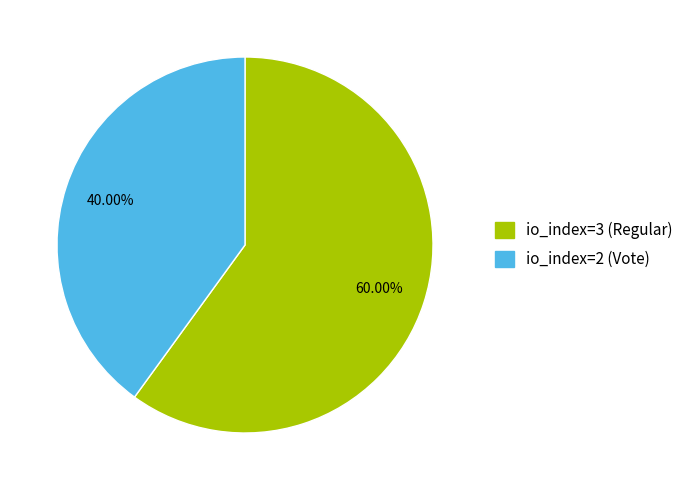

What is the largest slice in the pie chart?

io_index=3 (Regular)